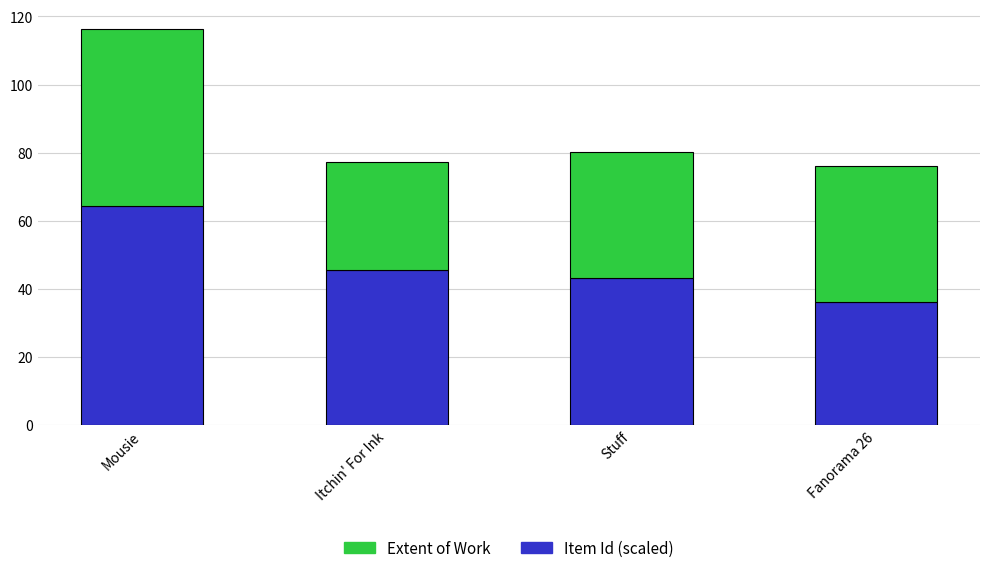

What is the lowest value of the Item Id (scaled) series?

36.1